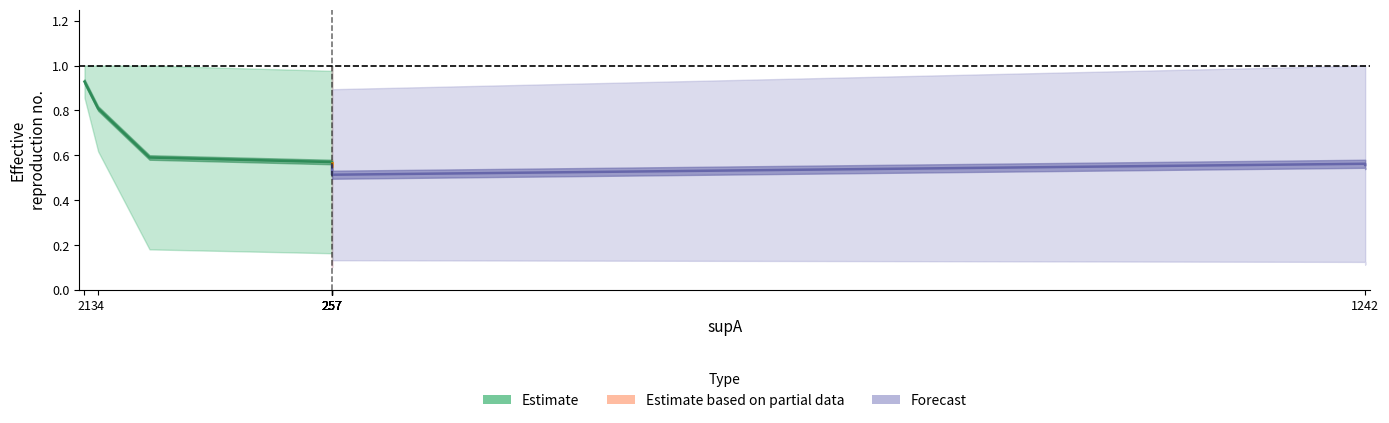

Does the chart display data point markers on the line(s)?

No